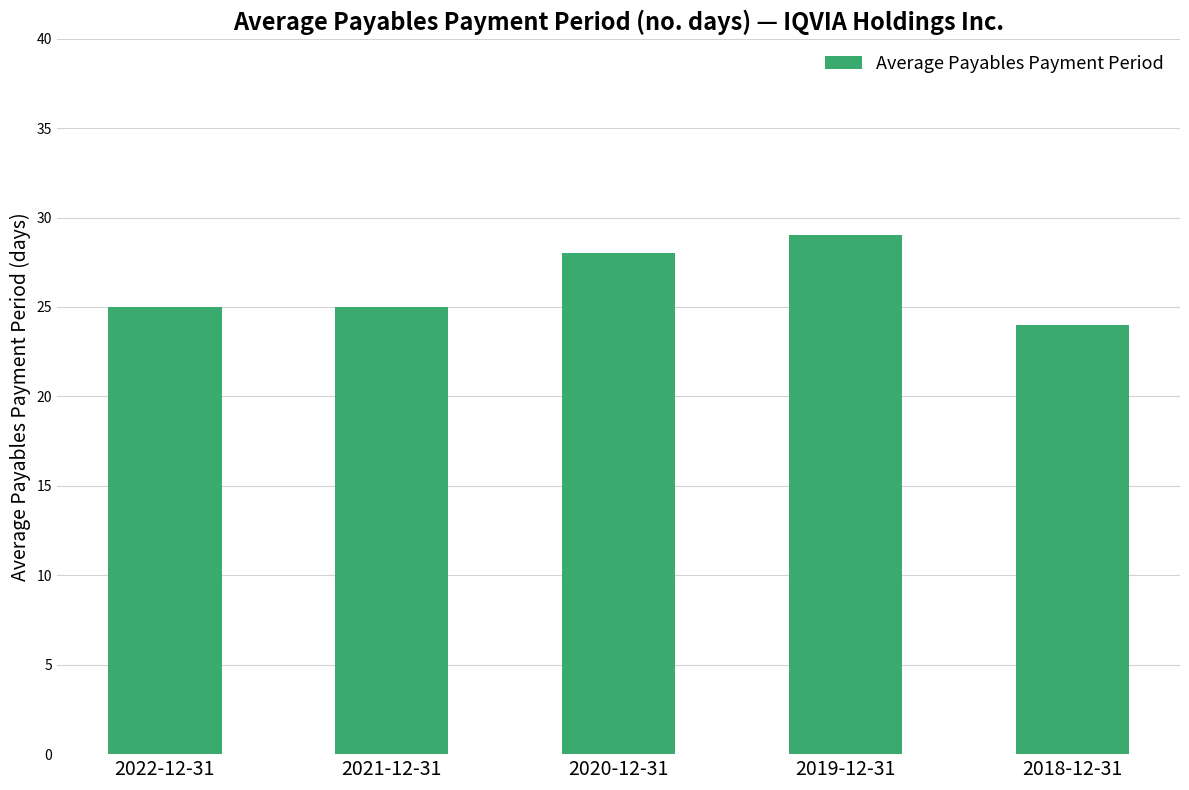

Is it true that the value at 2020-12-31 is 7?

False